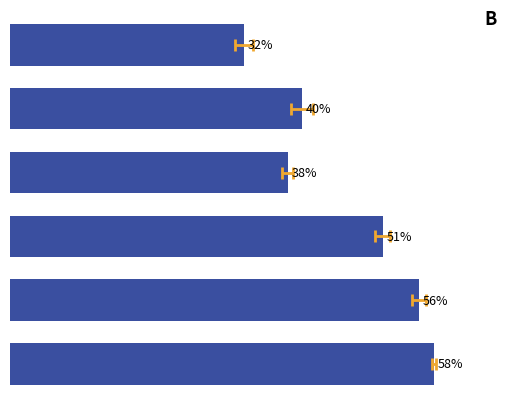

What is the average value?

46